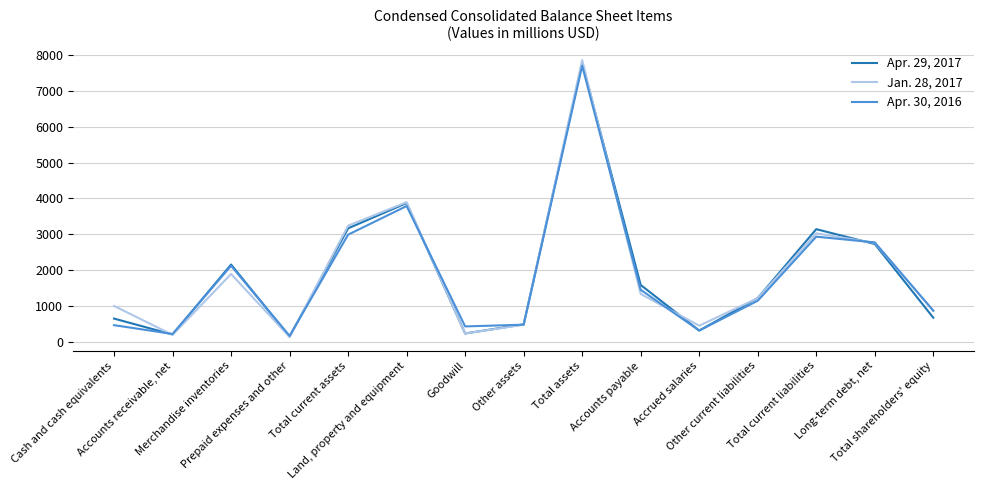

Which series has the widest spread of values?

Jan. 28, 2017